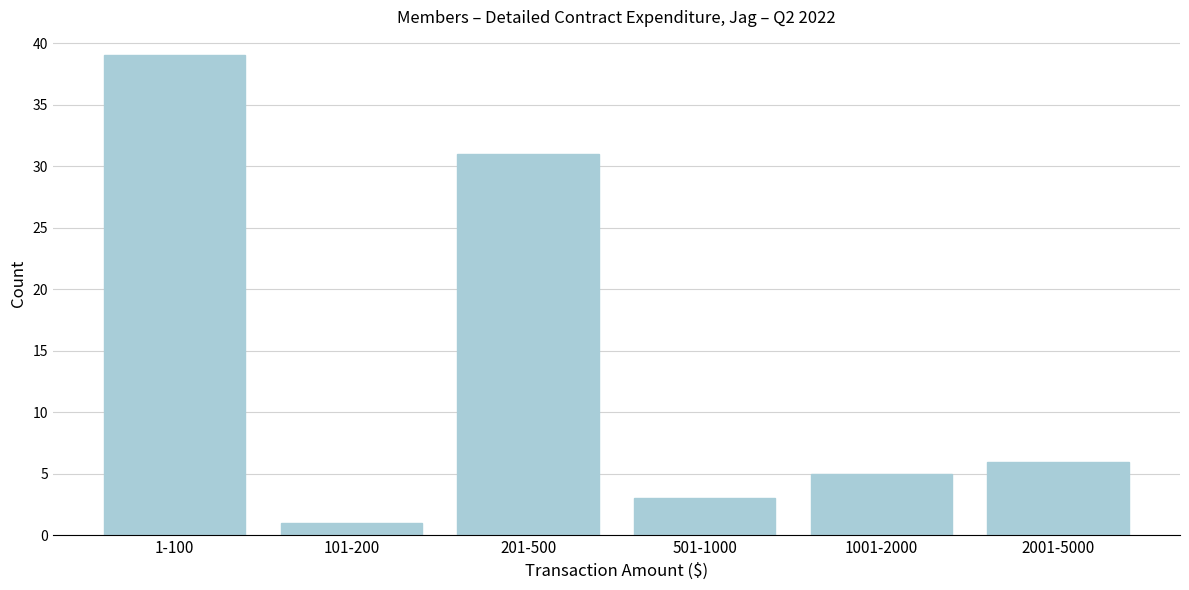

Reading left to right, transcribe all the data shown in this chart.

39	1	31	3	5	6